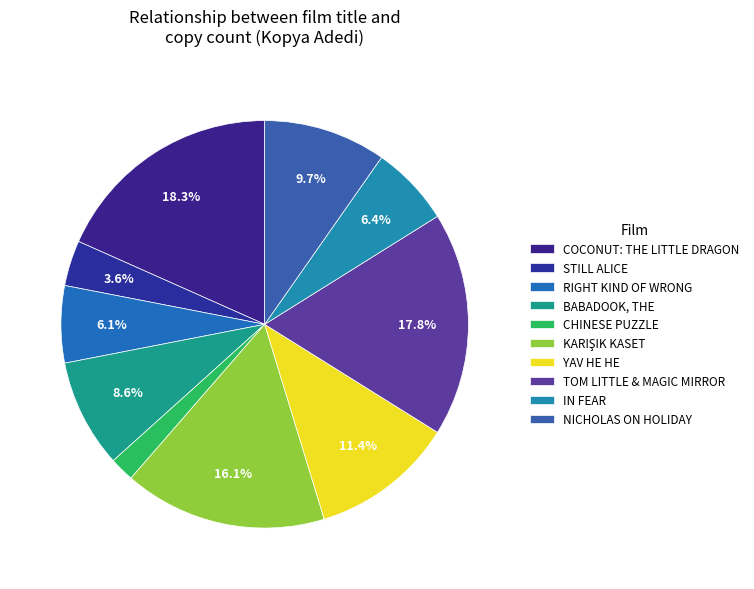

To the nearest percent, what is the difference between the largest and smallest slice percentages?

16%